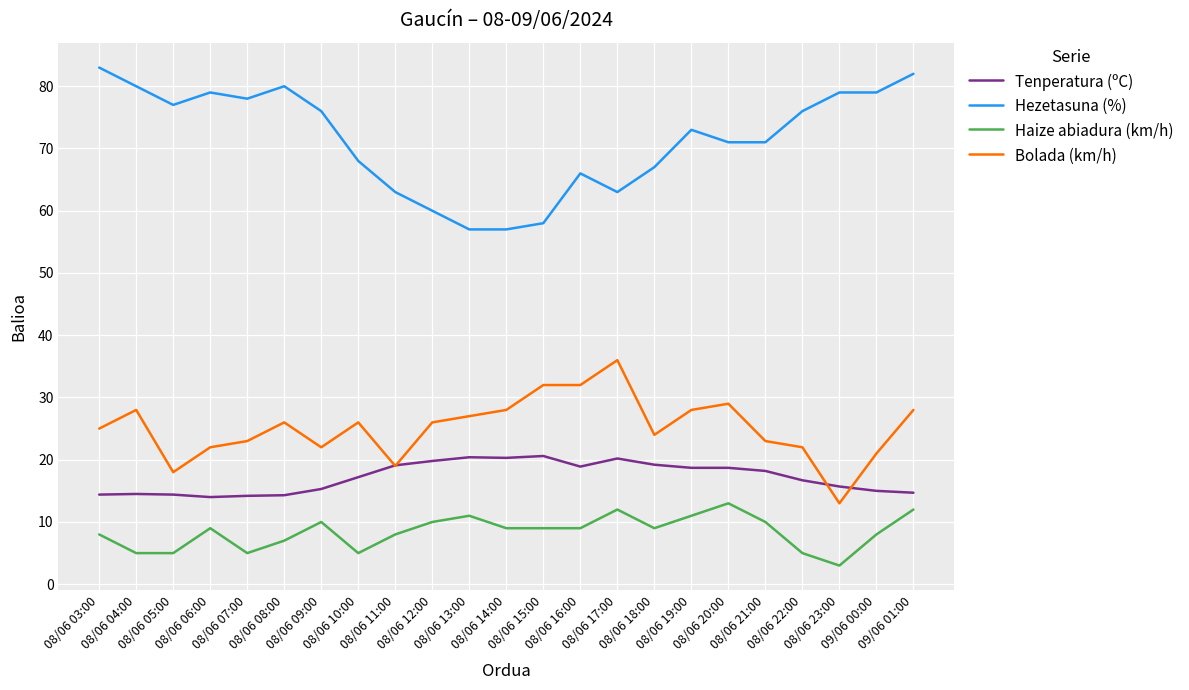

What is the greatest value displayed?

83.0